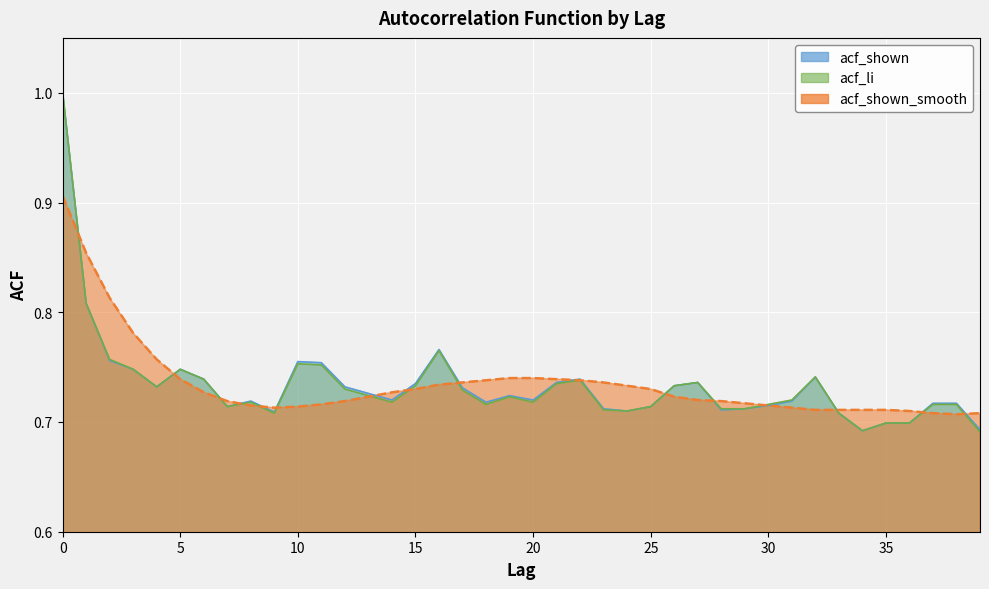

After their last crossing, which series has the higher values: acf_shown_smooth or acf_li?

acf_shown_smooth